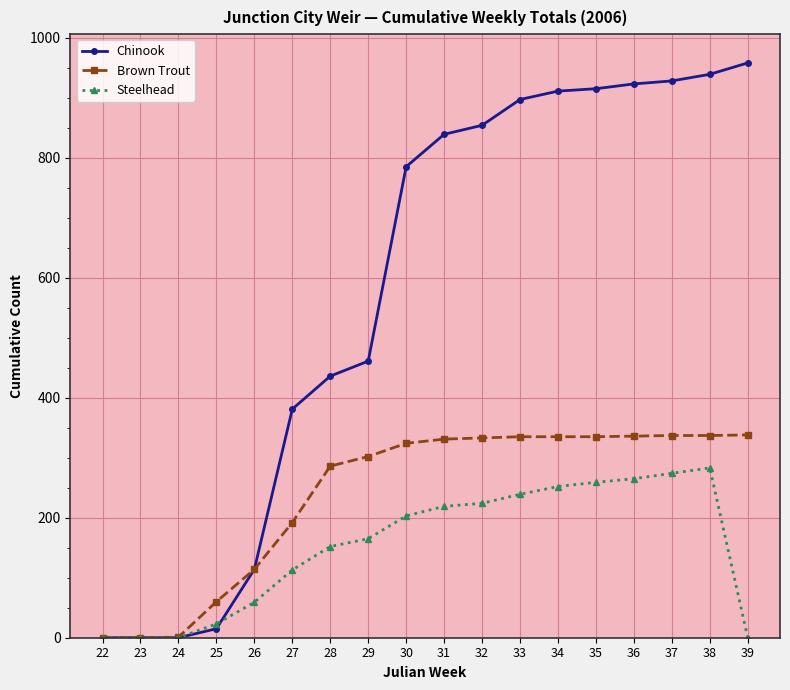

Which series changed the most between 25 and 27?

Chinook